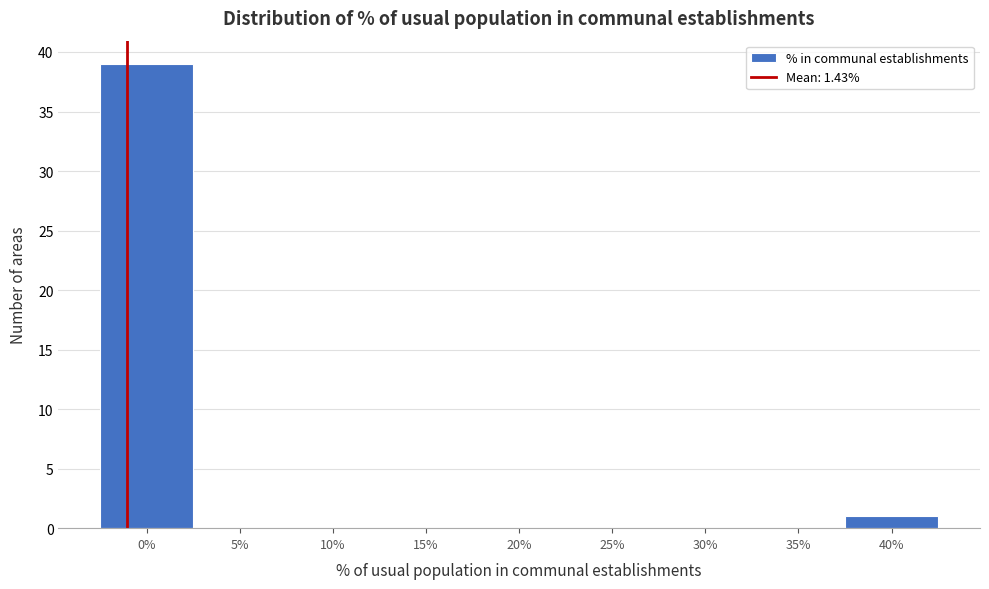

Reading left to right, transcribe all the data shown in this chart.

0%=39	5%=0	10%=0	15%=0	20%=0	25%=0	30%=0	35%=0	40%=1